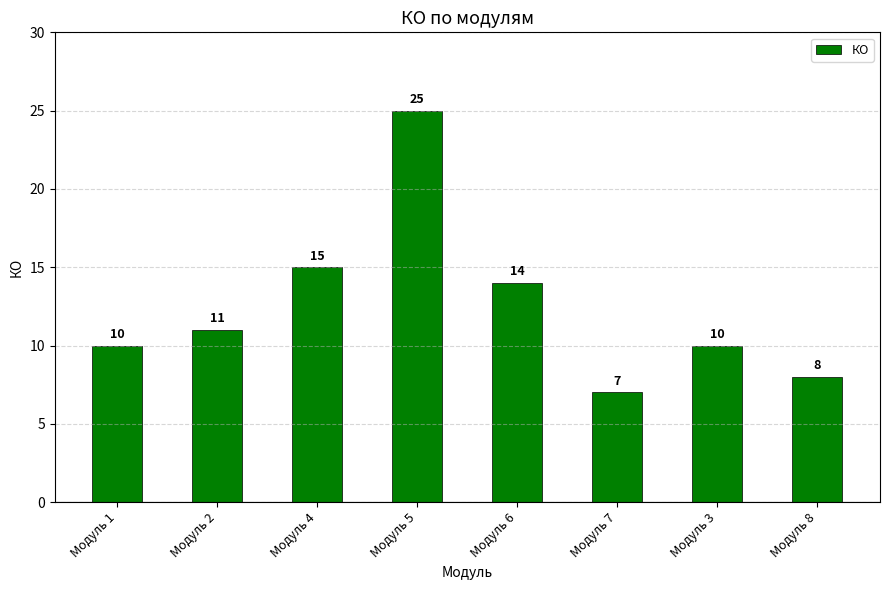

What is the greatest value displayed?

25